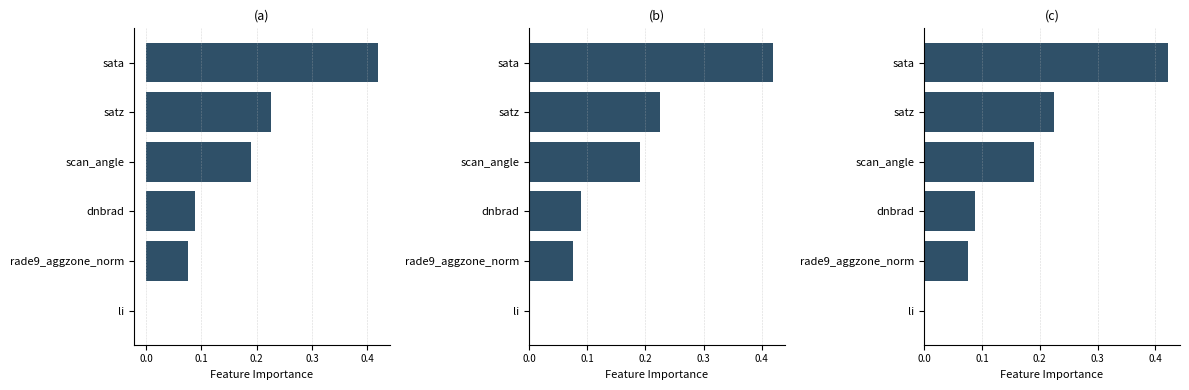

At satz, list the series in order from smallest to largest.

Feature Importance (c), Feature Importance (b), Feature Importance (a)